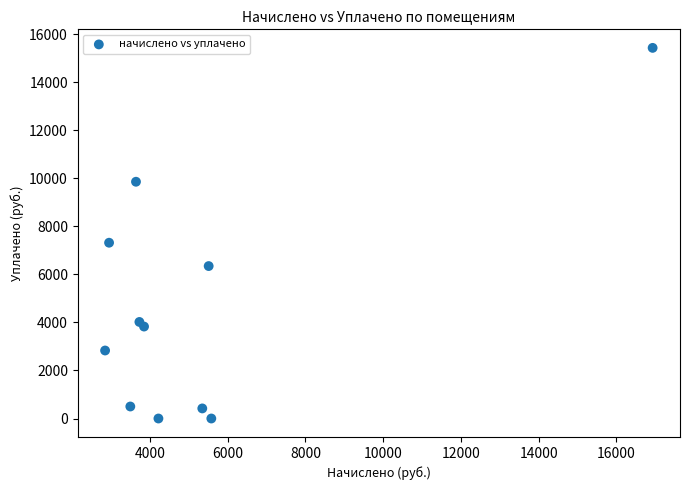

What is the average X value?

5282.4